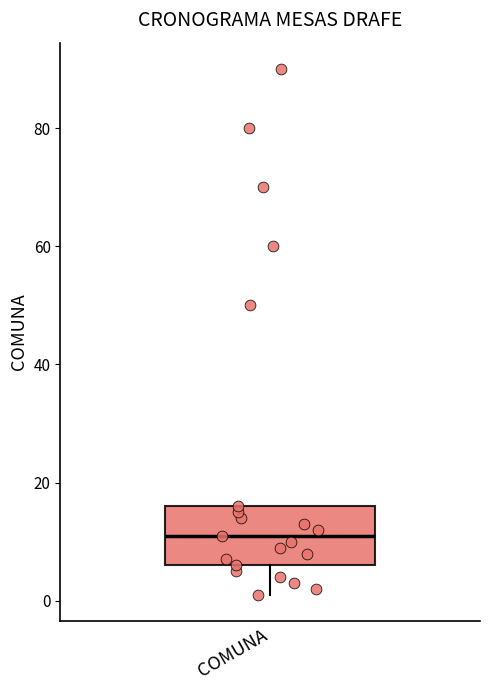

Where is the upper edge of the box for COMUNA on the y-axis? The values are not printed on the chart, so give them approximately, as read against the axis.

16